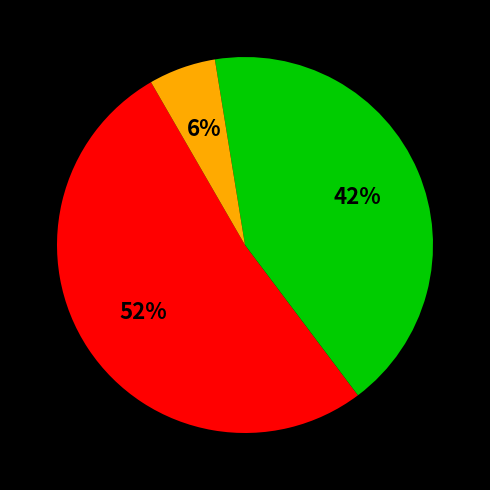

Is there any slice that represents more than half of the pie?

Yes